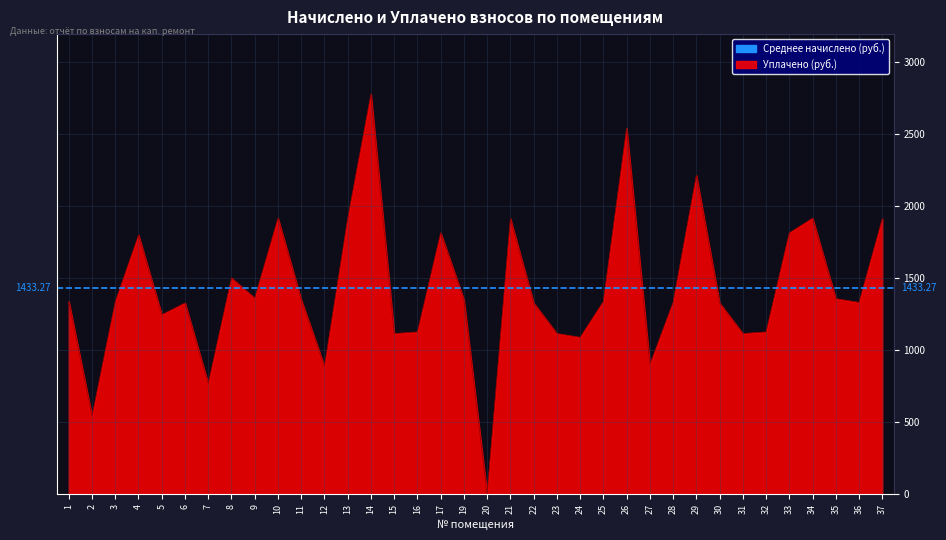

What is the ratio of the value at 37 to the value at 5?

1.5